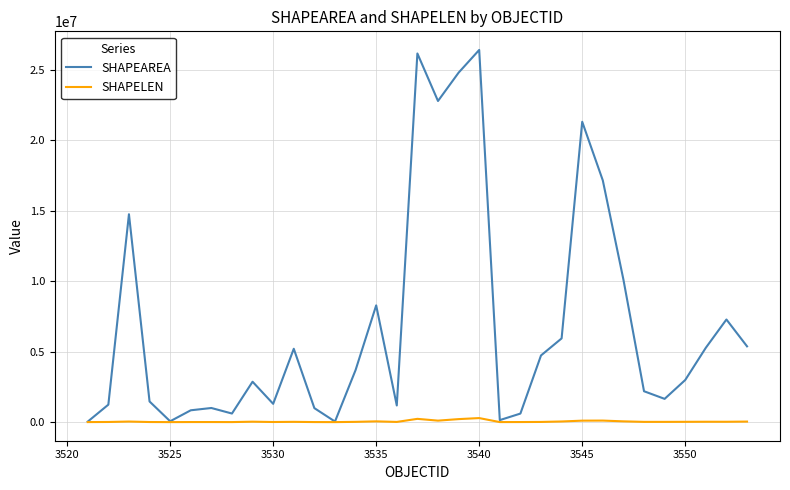

List the series in order of their peak value, lowest first.

SHAPELEN, SHAPEAREA